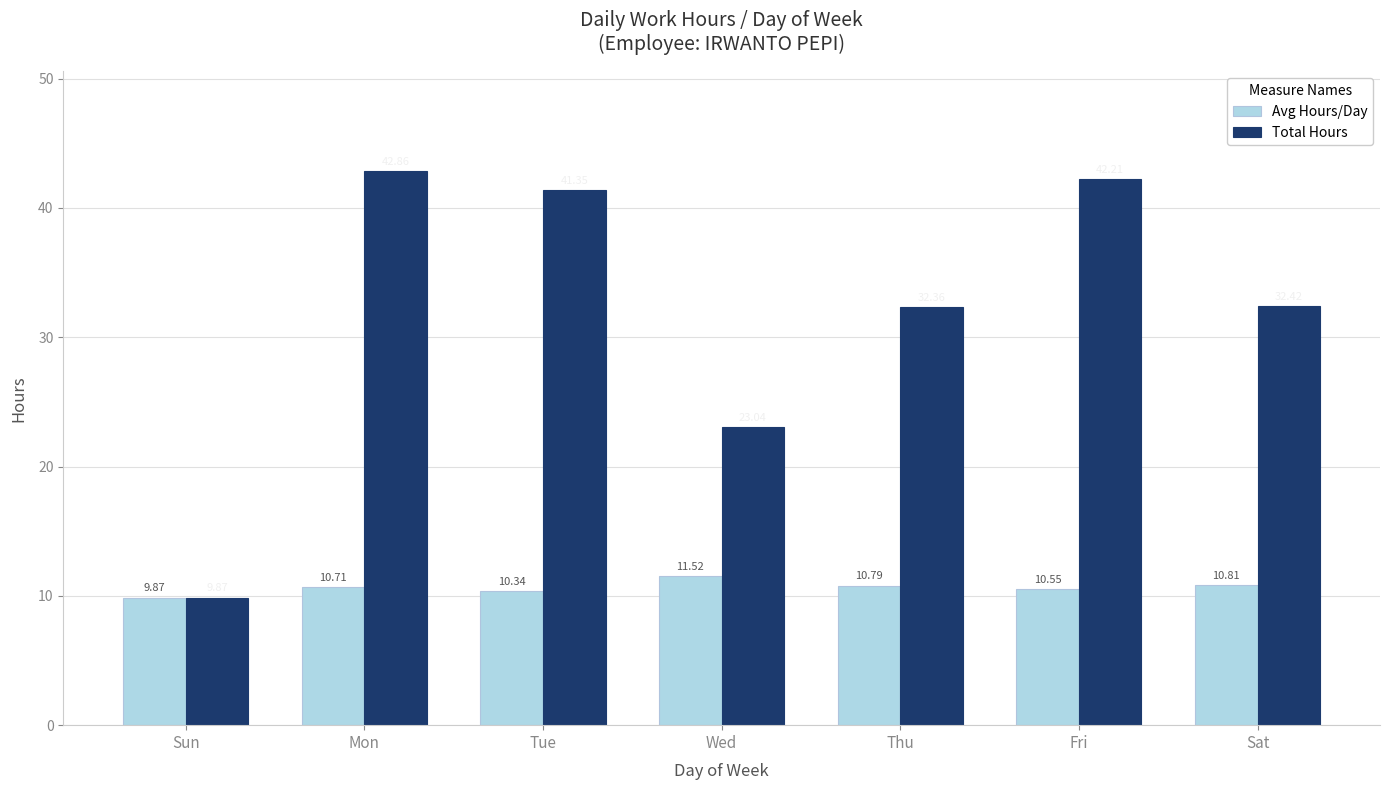

Rank the series by their average value, from highest to lowest.

Total Hours, Avg Hours/Day